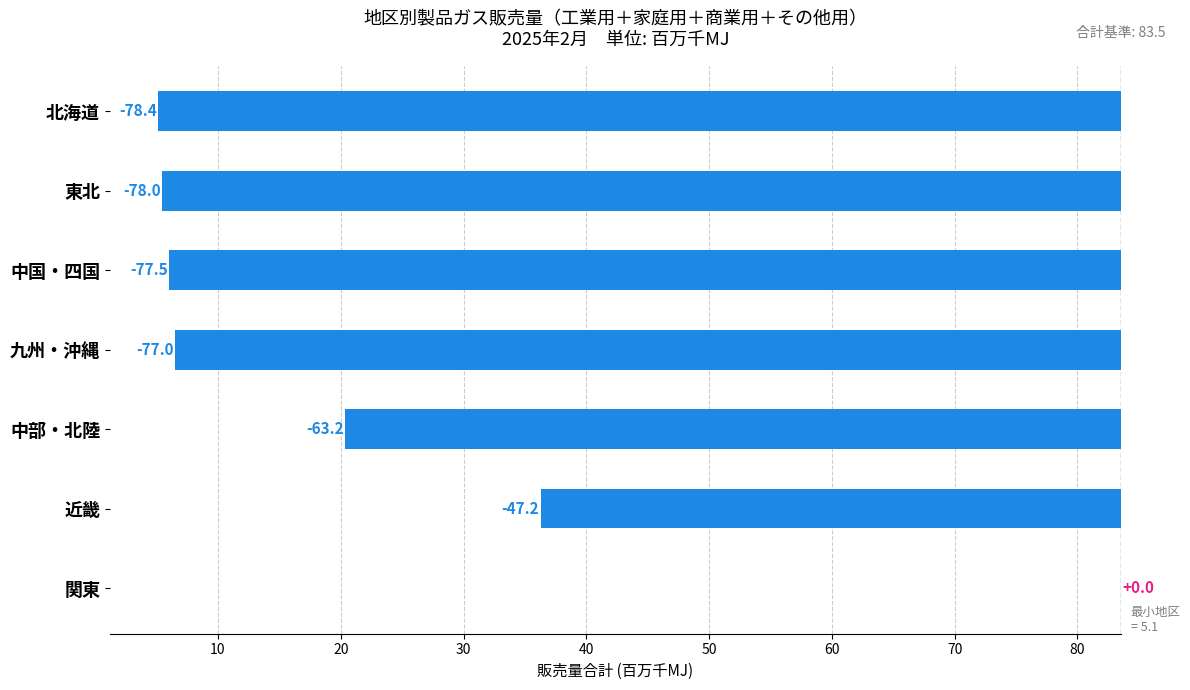

The chart shows a value of -100.5 at 九州・沖縄. True or false?

False